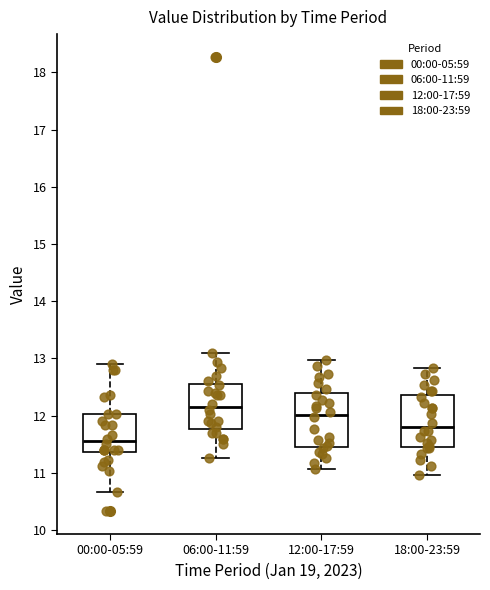

Which box has the lowest median line?

00:00-05:59